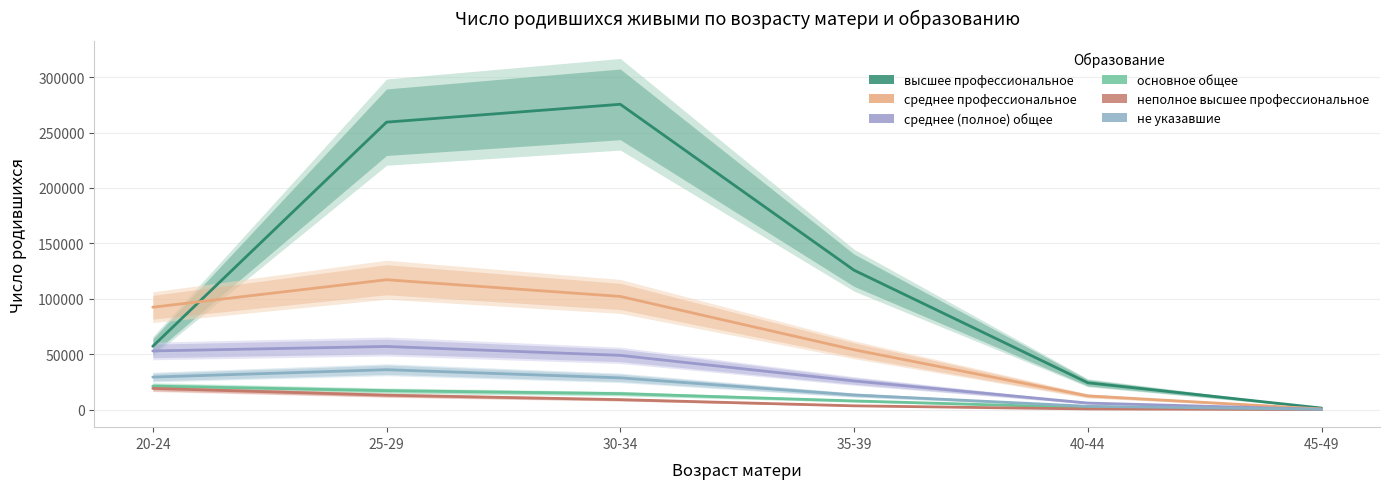

Does the chart display data point markers on the line(s)?

No